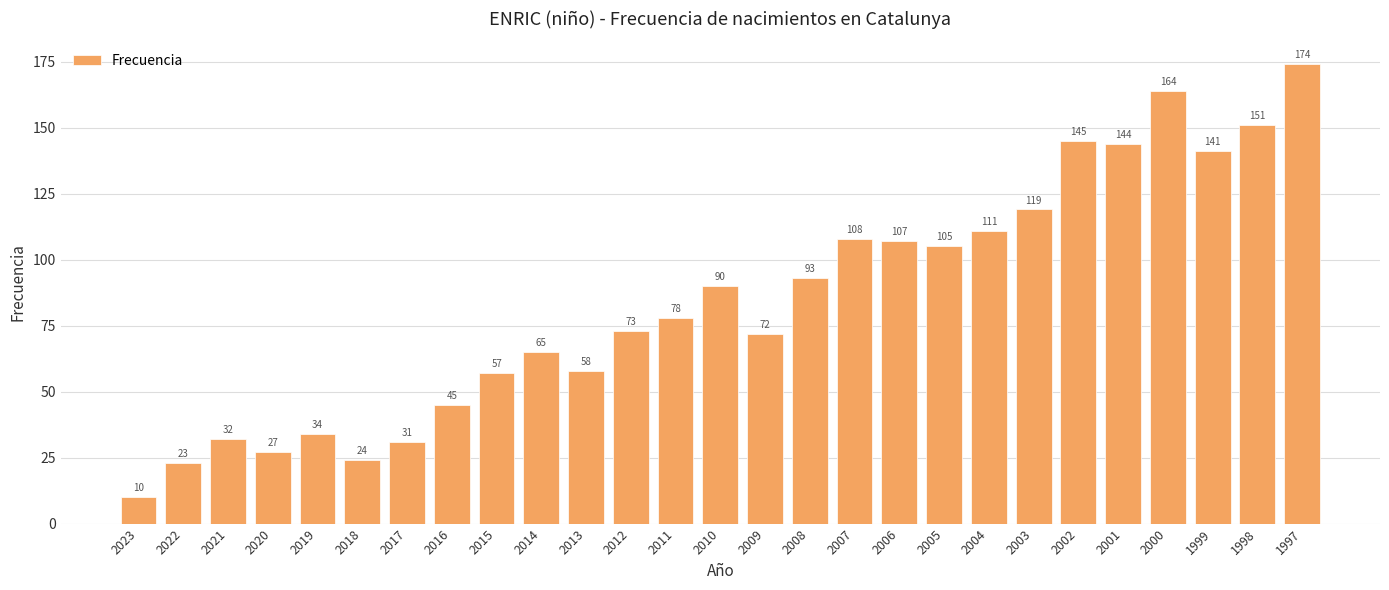

List the labels in order of value, largest first.

1997, 2000, 1998, 2002, 2001, 1999, 2003, 2004, 2007, 2006, 2005, 2008, 2010, 2011, 2012, 2009, 2014, 2013, 2015, 2016, 2019, 2021, 2017, 2020, 2018, 2022, 2023